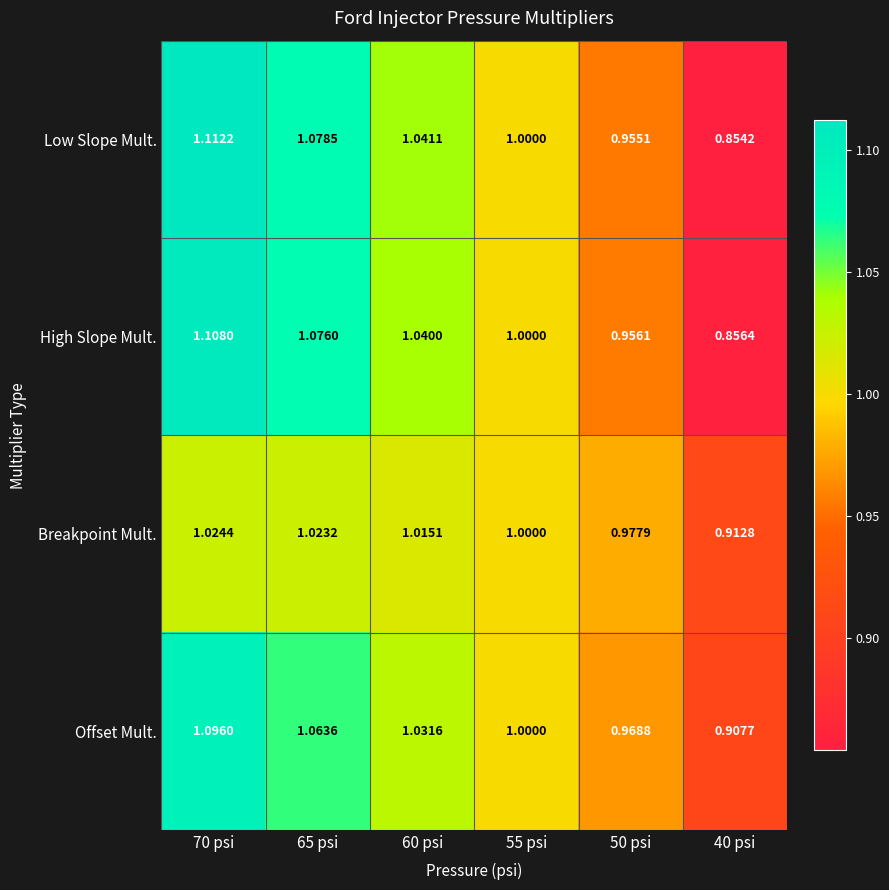

Which series has the largest total across all categories?

Offset Mult.